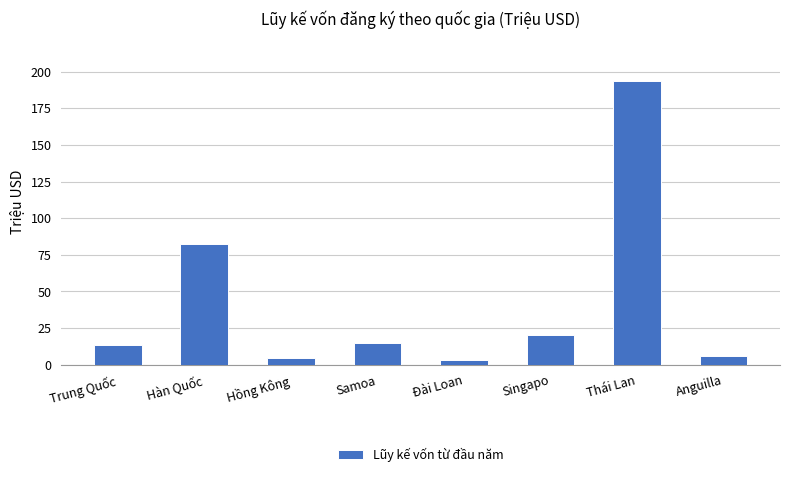

Where is the data nearest to the value 98?

Hàn Quốc